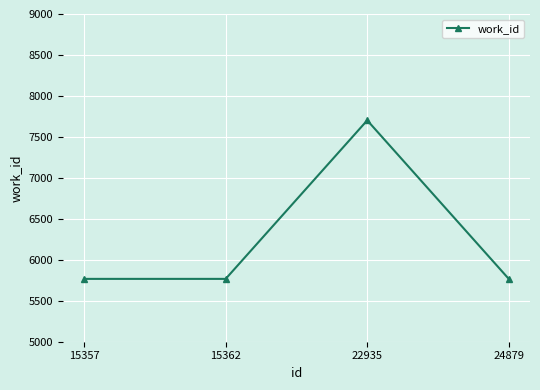

How many values are between 5767 and 7702?

4